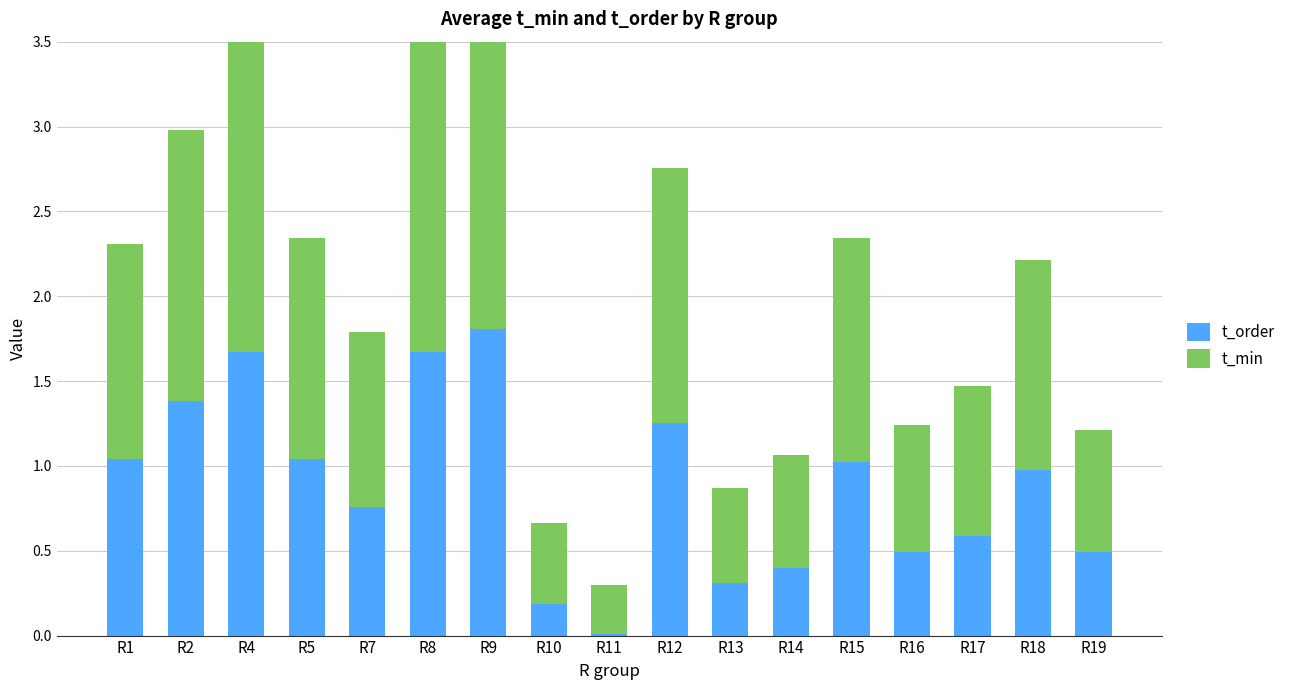

Reading right to left, transcribe all the data shown in this chart.

t_order: R19=0.5	R18=1.0	R17=0.6	R16=0.5	R15=1.0	R14=0.4	R13=0.3	R12=1.3	R11=0.0	R10=0.2	R9=1.8	R8=1.7	R7=0.8	R5=1.0	R4=1.7	R2=1.4	R1=1.0
t_min: R19=0.7	R18=1.2	R17=0.9	R16=0.8	R15=1.3	R14=0.7	R13=0.6	R12=1.5	R11=0.3	R10=0.5	R9=2.1	R8=1.9	R7=1.0	R5=1.3	R4=1.9	R2=1.6	R1=1.3